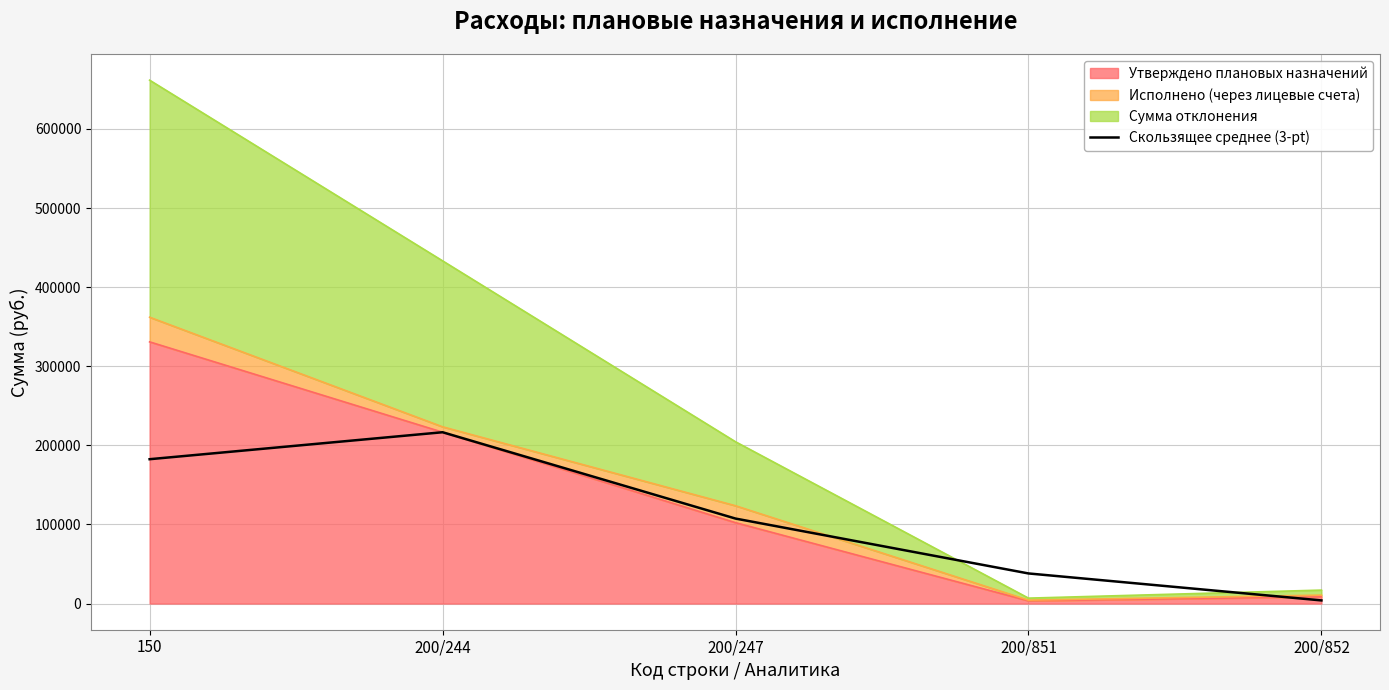

At which category does the data reach its first local peak?

200/244